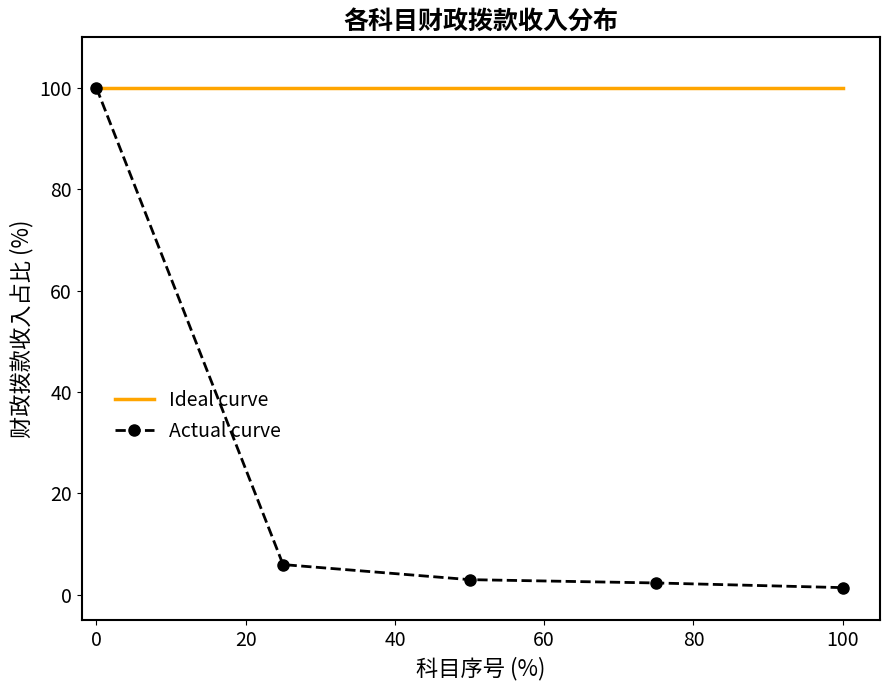

True or false: Actual curve has more than 1 points higher than both neighbors.

False